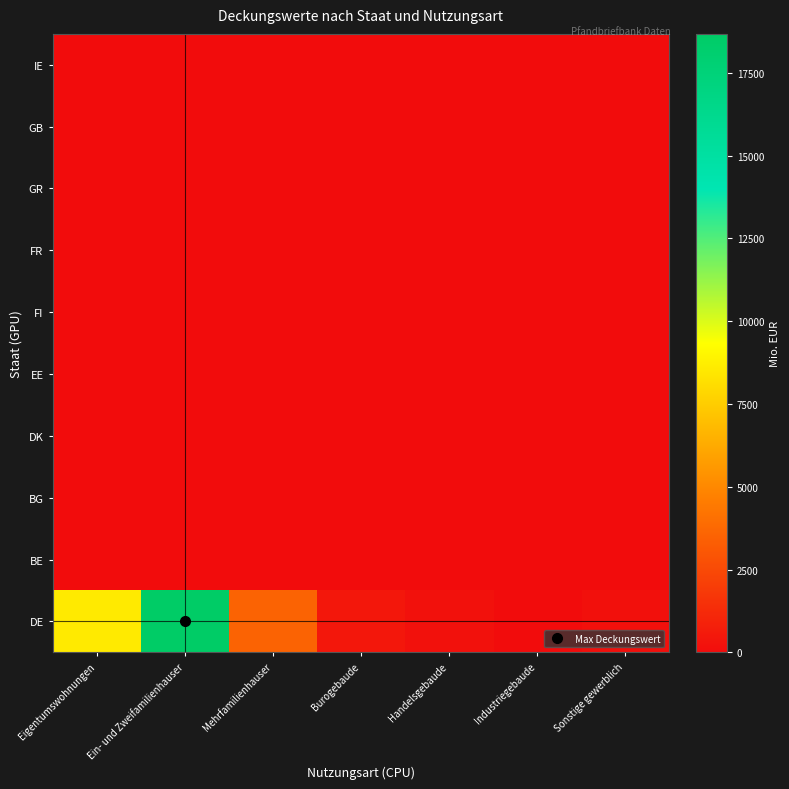

At how many categories does at least one series exceed 2862?

3